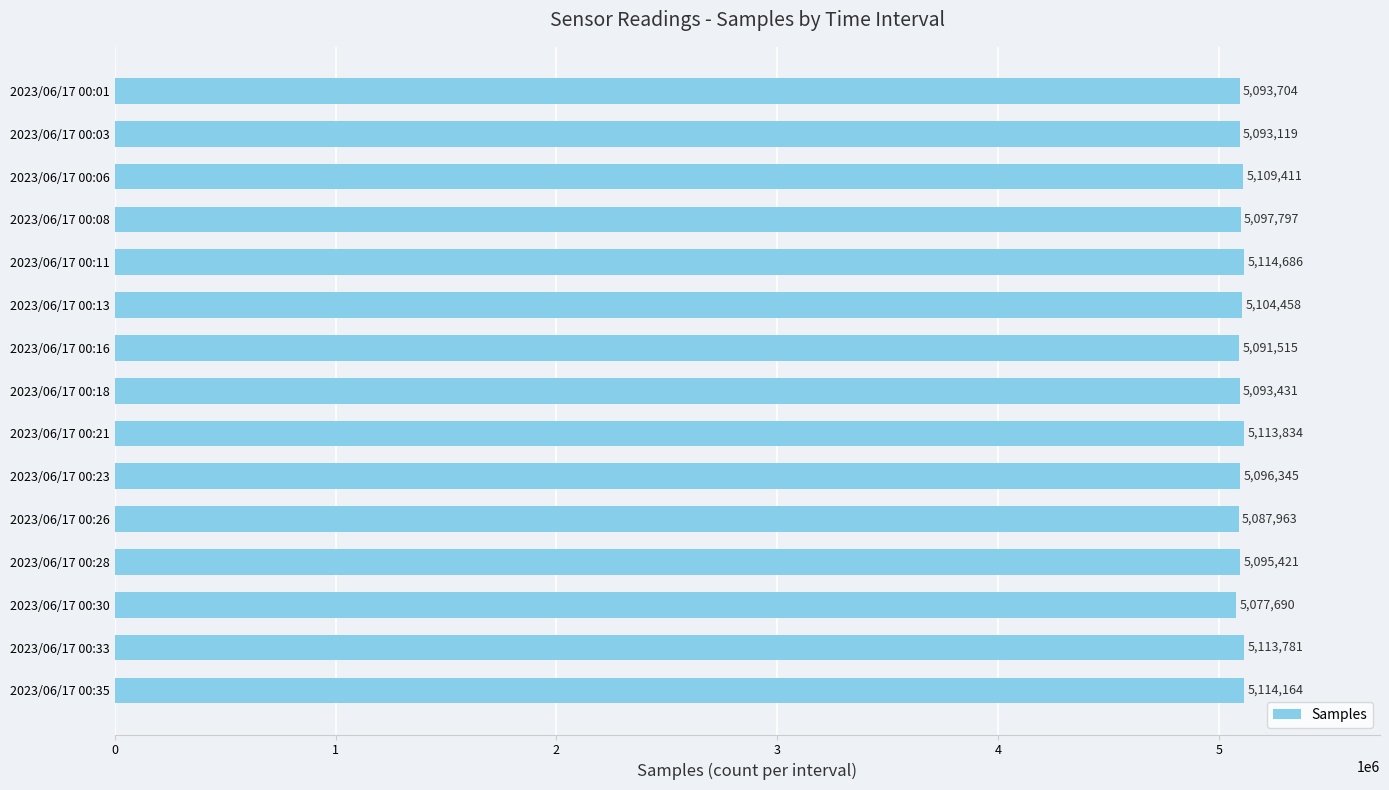

Reading top to bottom, what are all the values shown in this chart?

5093704	5093119	5109411	5097797	5114686	5104458	5091515	5093431	5113834	5096345	5087963	5095421	5077690	5113781	5114164